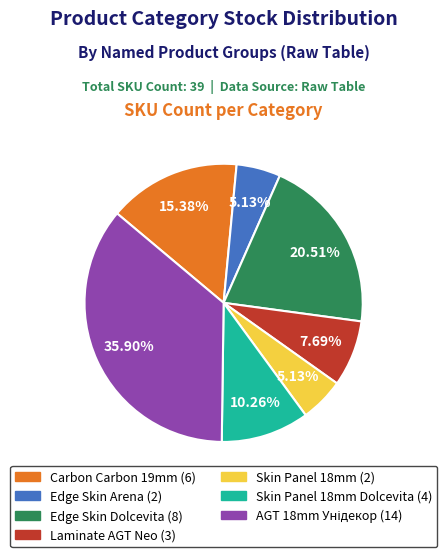

Is there a majority slice in this chart?

No